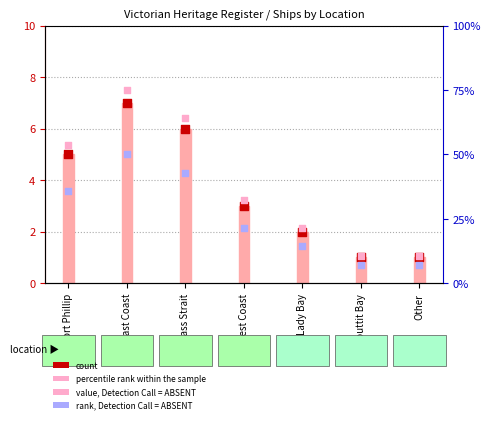

At how many categories does at least one series exceed 12?

5